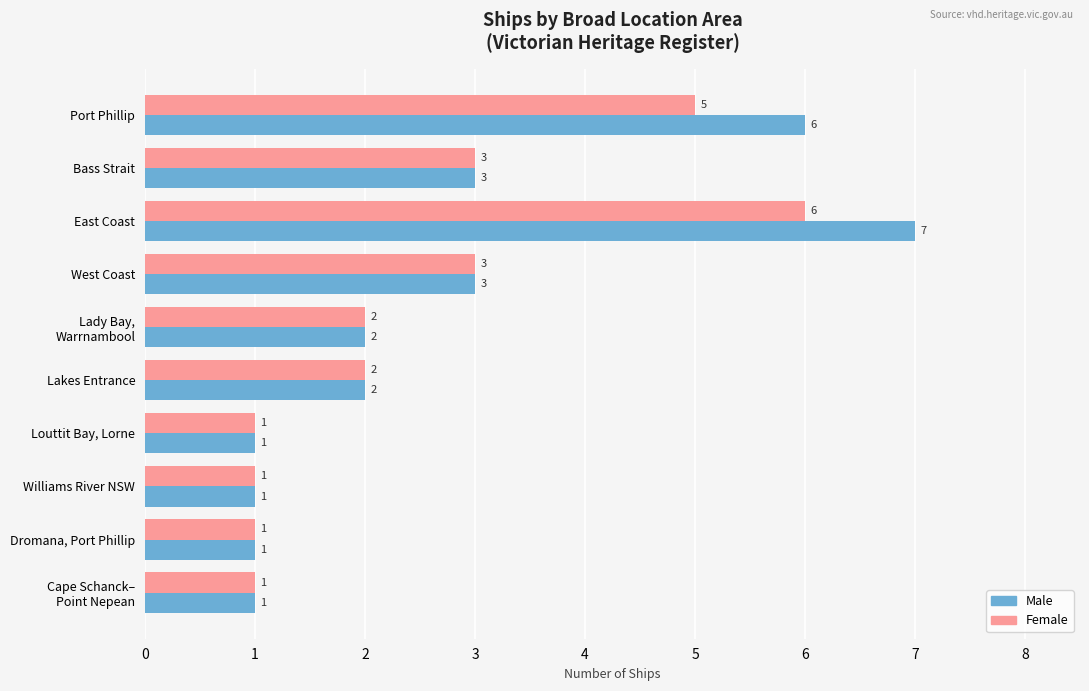

At which label does Female reach its peak?

East Coast